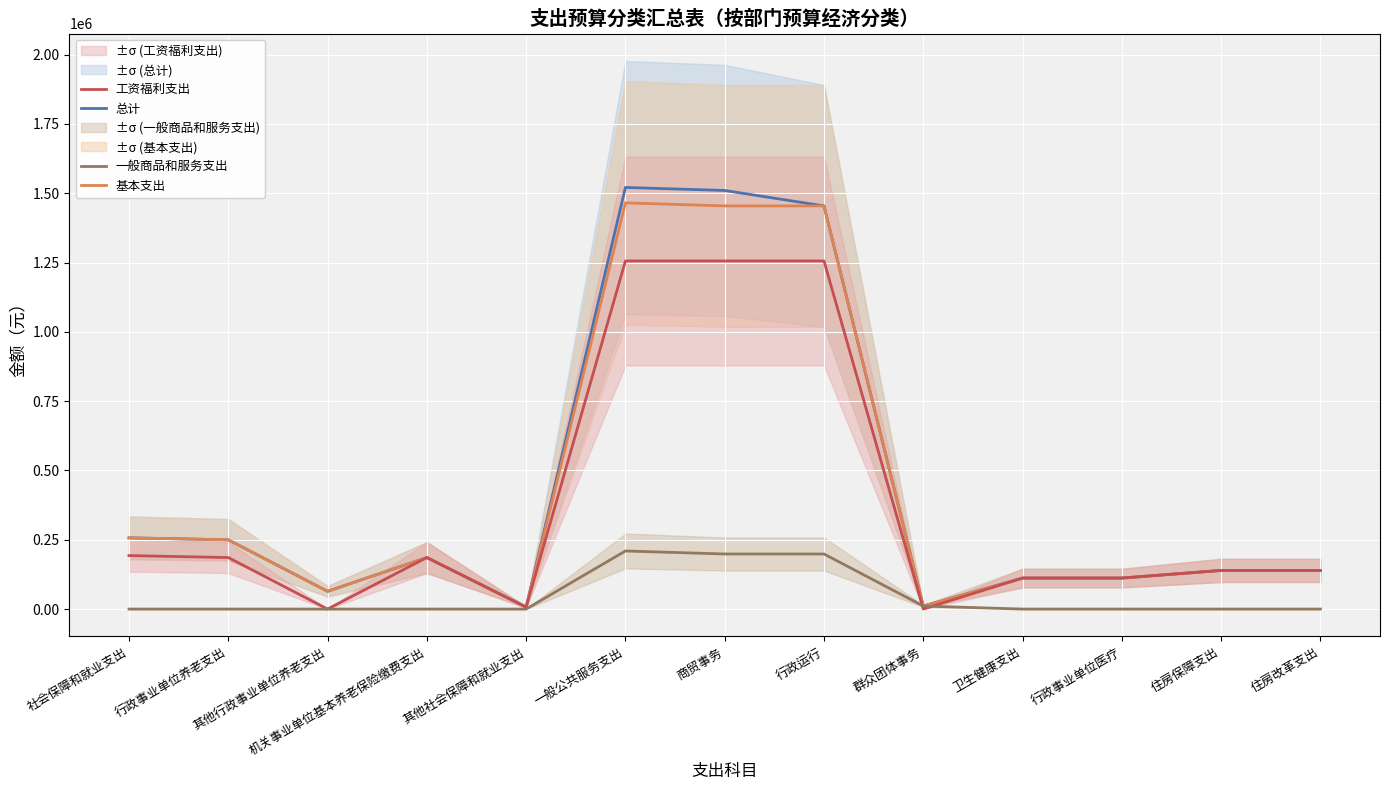

How many lines are shown in the chart?

4